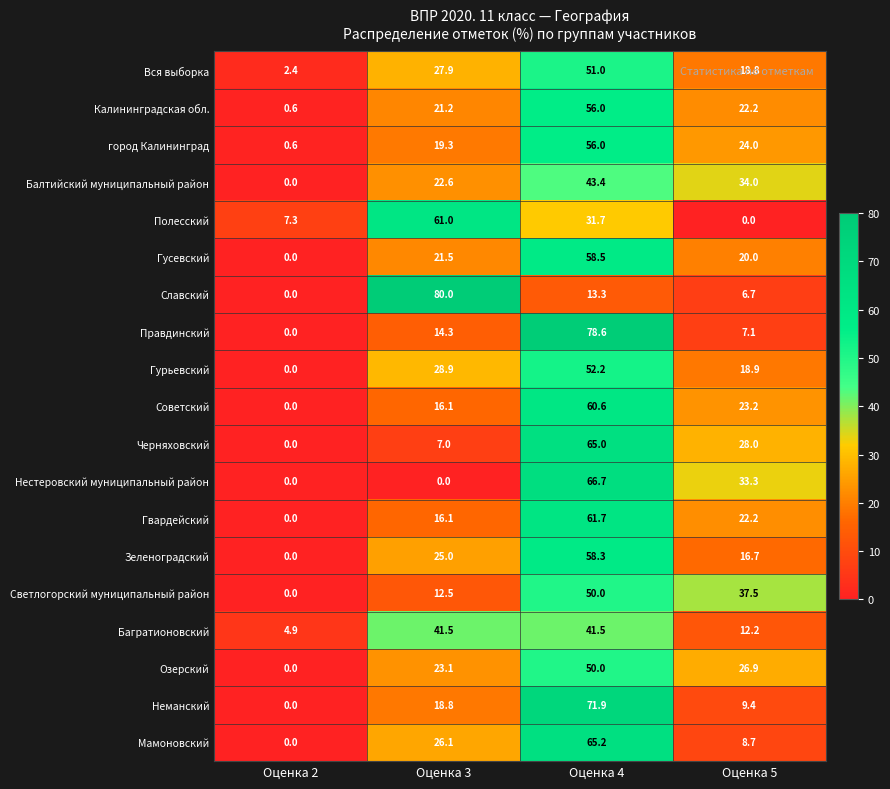

At which category is the sum across all series the highest?

Оценка 4